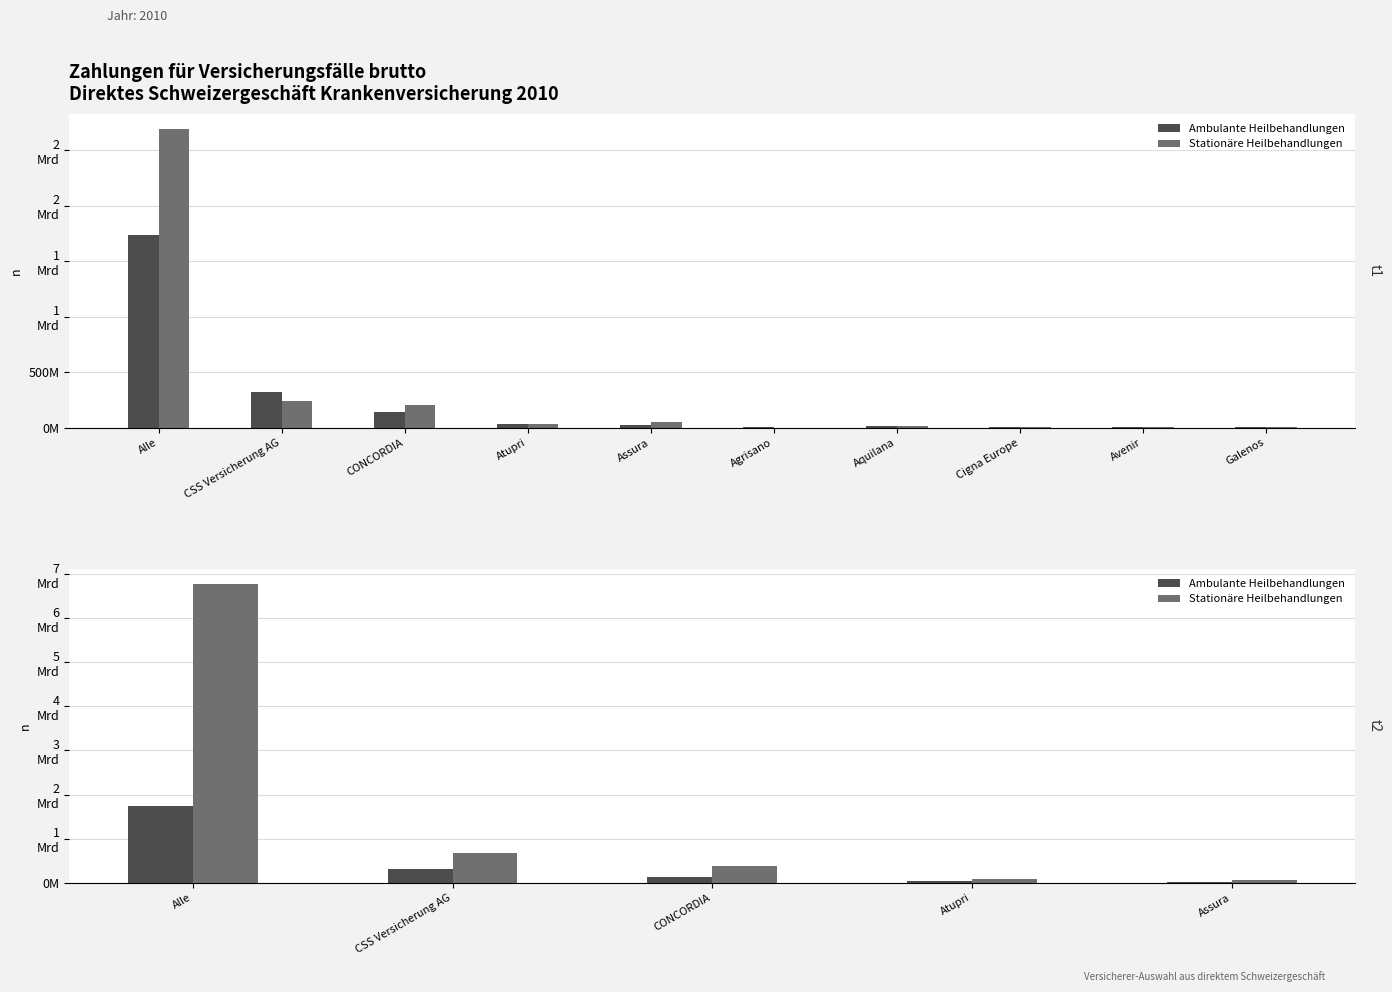

What is the lowest value of the Ambulante Heilbehandlungen series?

20045188